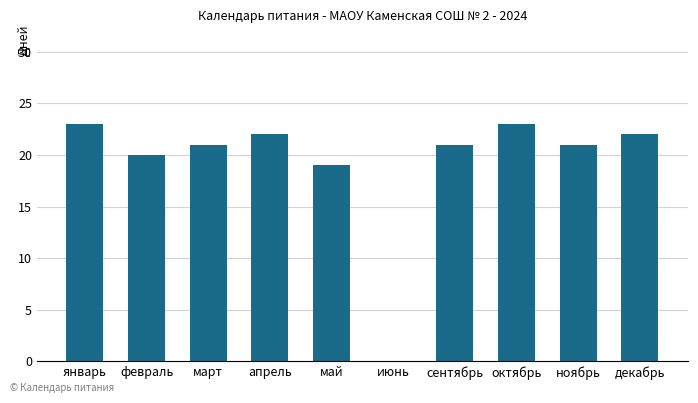

What is the difference between the values at декабрь and март?

1